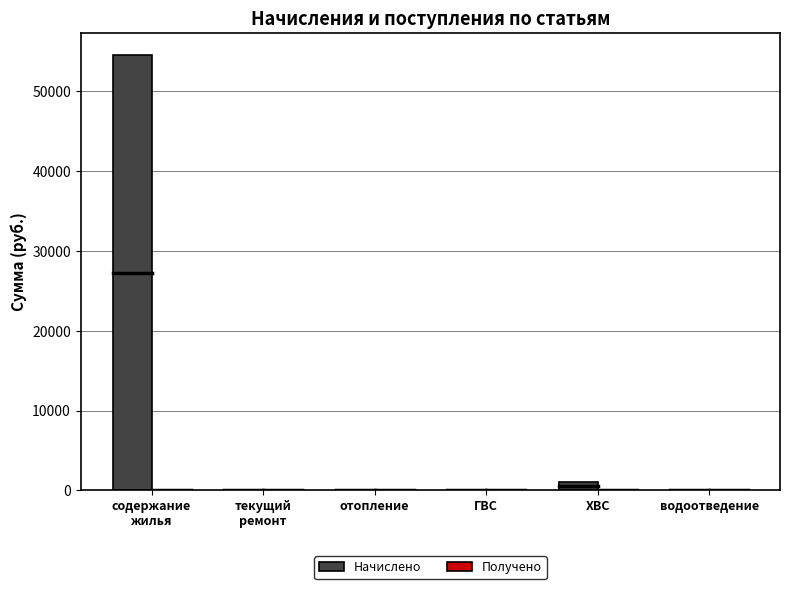

Are the bars grouped side by side (vs. stacked)?

No